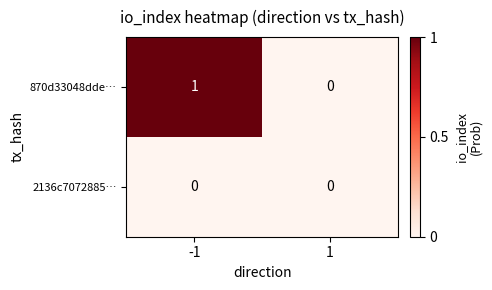

Is it true that 2136c7072885… equals 0 at 1?

True